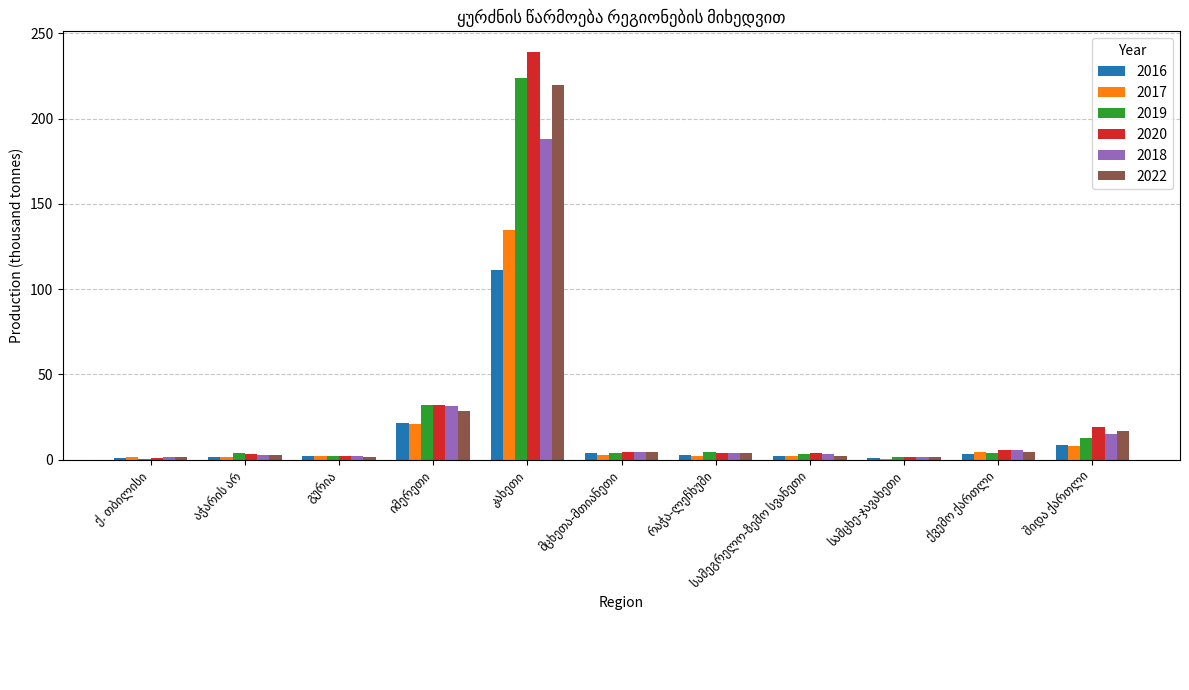

How many distinct data groups are displayed?

6